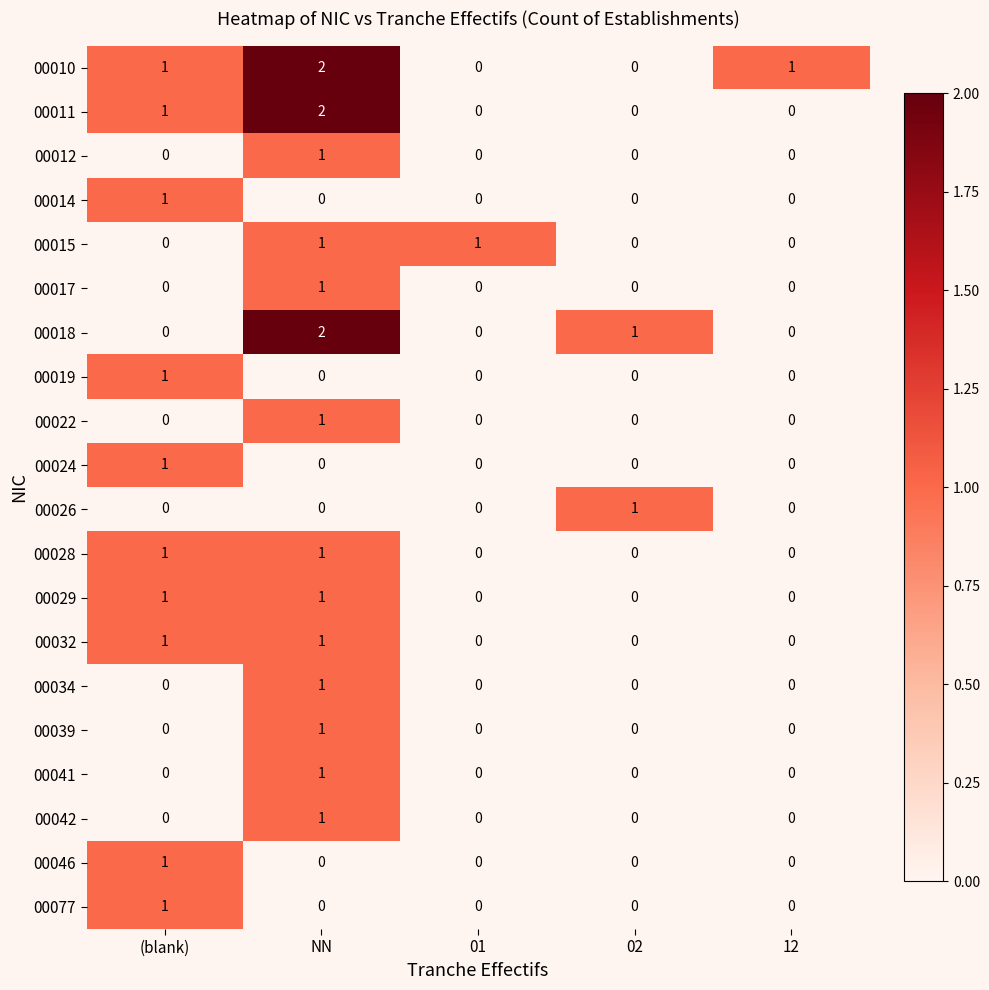

The 00015 series shows 1 at NN. True or false?

True